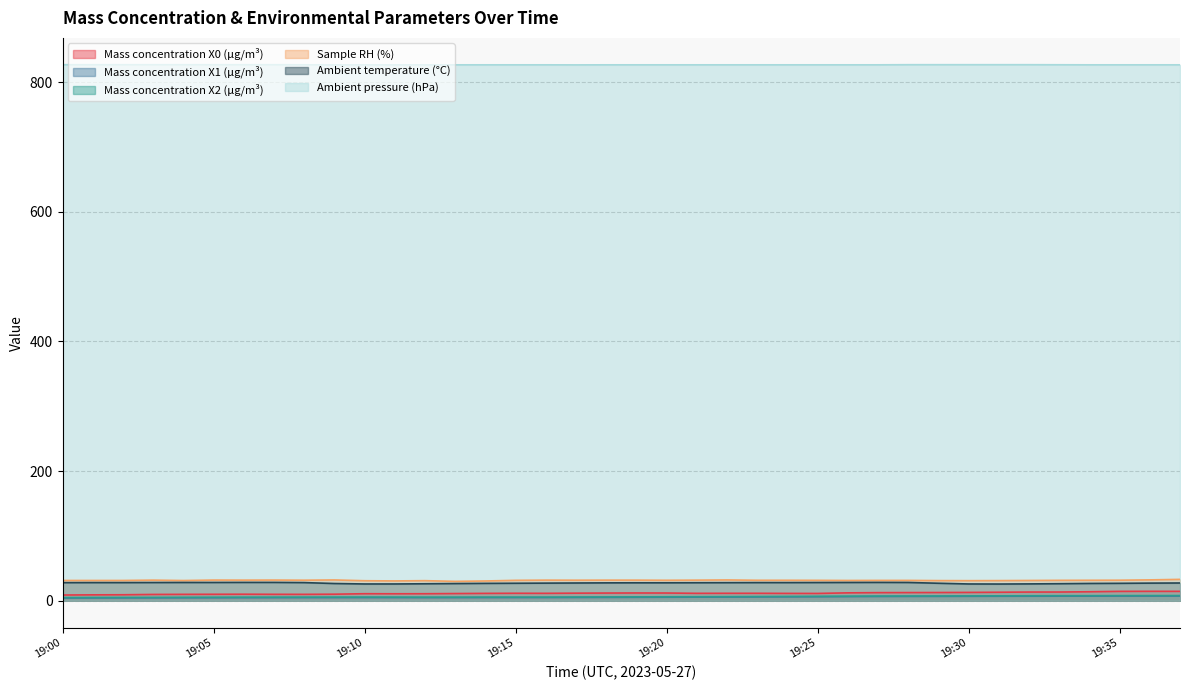

What is the average value of the Mass concentration X1 (μg/m³) series?

5.6